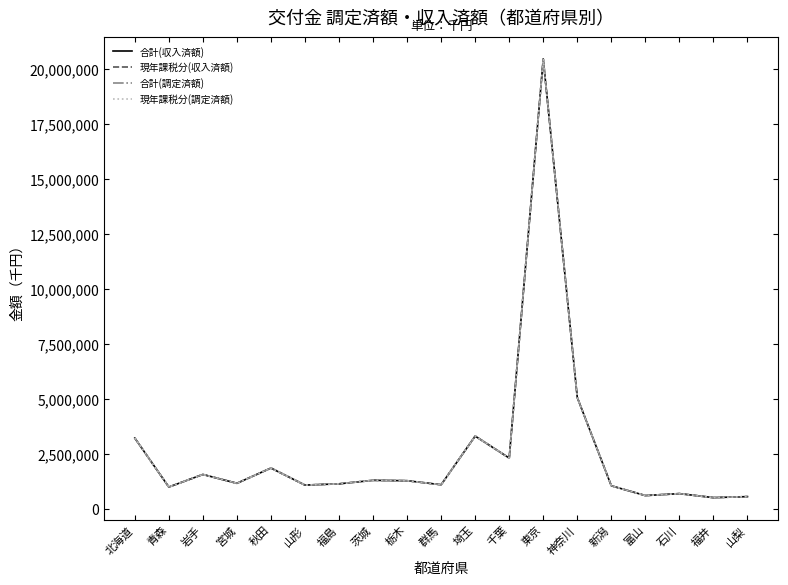

Does the chart display data point markers on the line(s)?

No